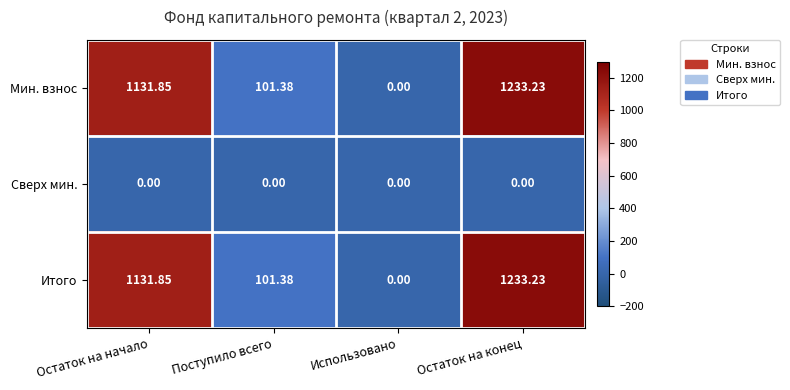

Where does the Мин. взнос series first go above 1131?

Остаток на начало